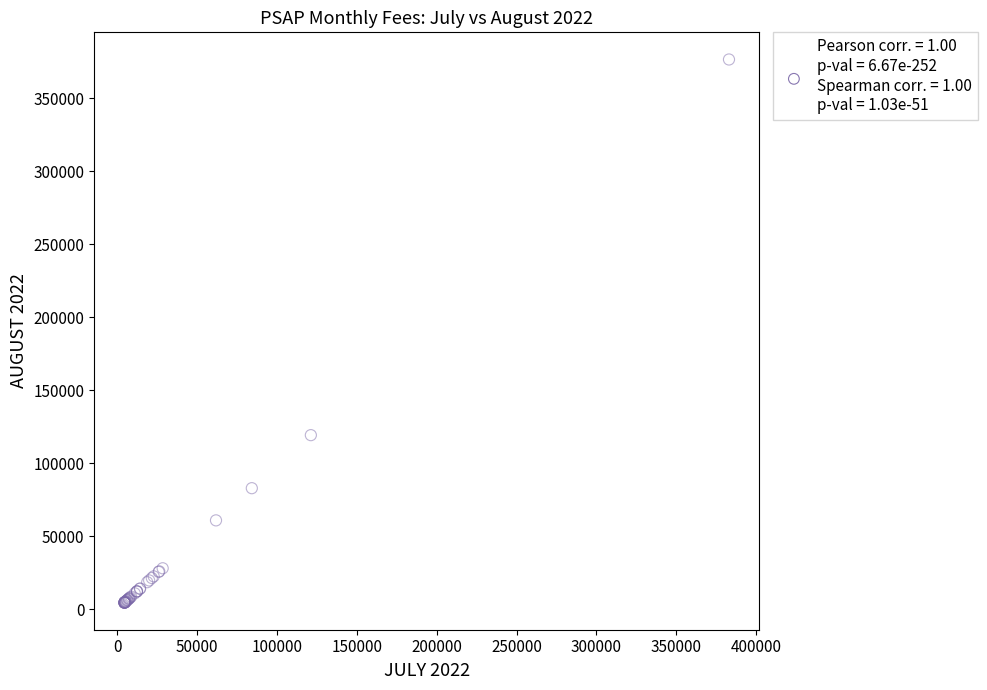

What Y value in the scatter plot is closest to 190521?

119167.1